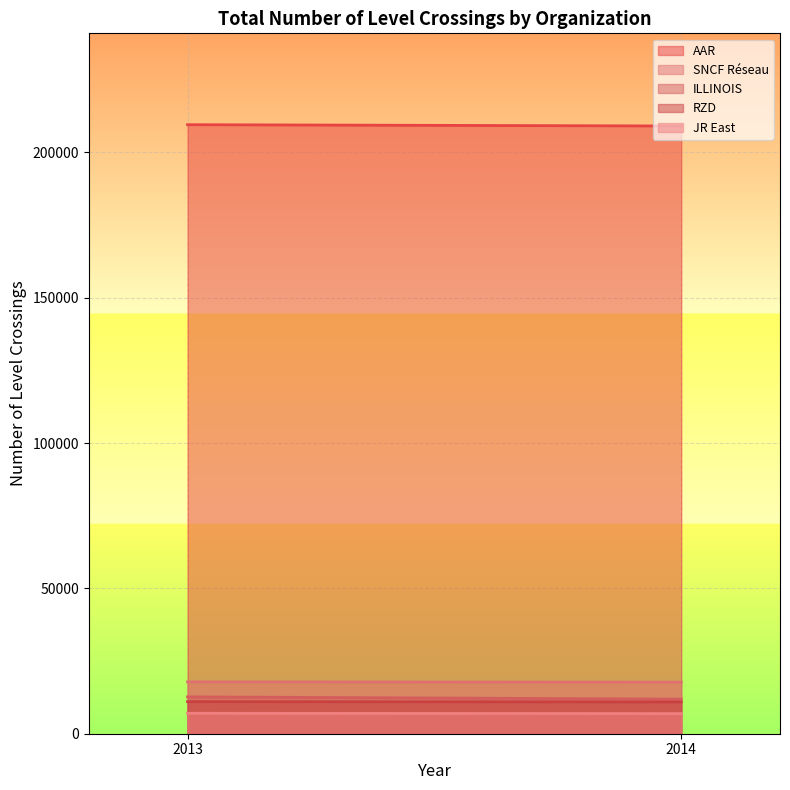

Between 2014 and 2013, which is larger?

2013